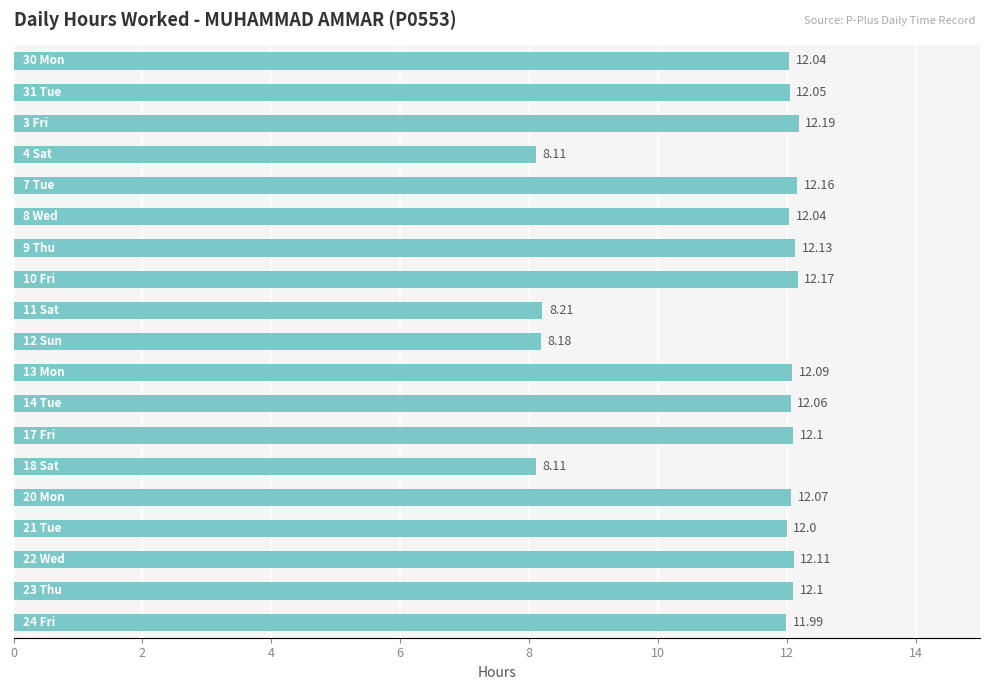

How many values are below 12?

5